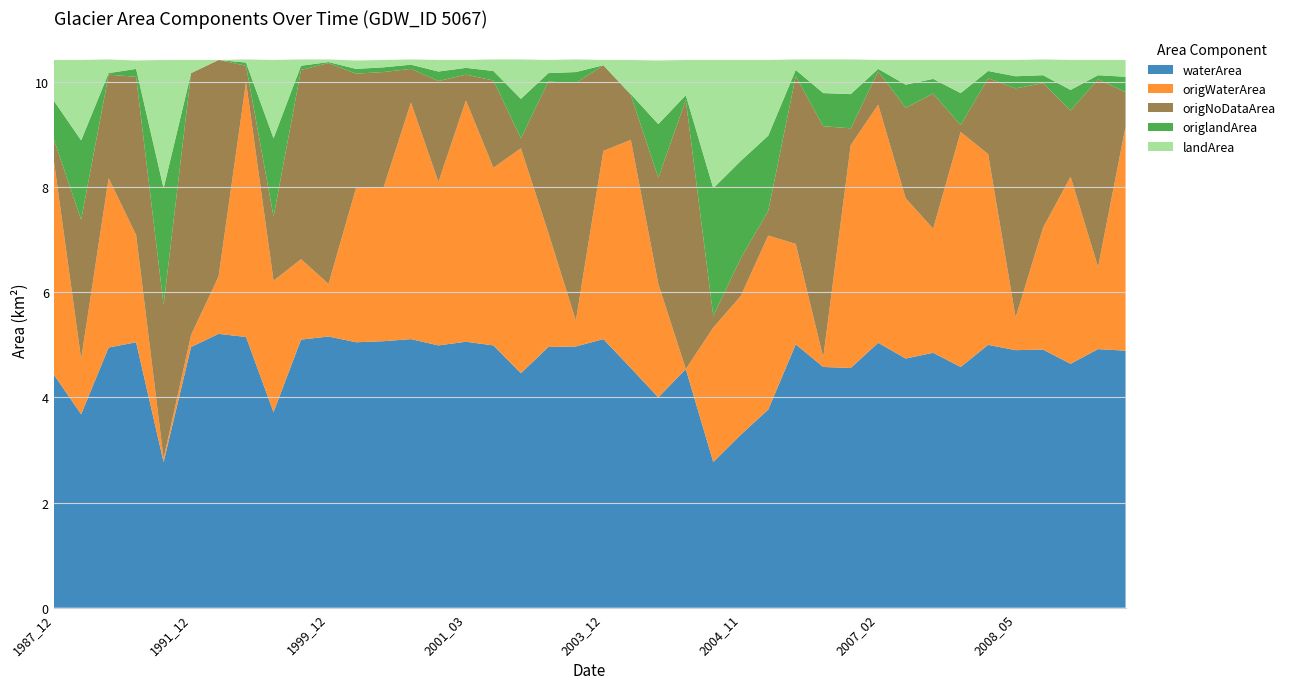

Reading right to left, list all the values displayed in this chart.

waterArea: 4.9	4.9	4.6	4.9	4.9	5.0	4.6	4.8	4.7	5.0	4.6	4.6	5.0	3.8	3.3	2.8	4.5	4.0	4.6	5.1	5.0	5.0	4.5	5.0	5.1	5.0	5.1	5.1	5.0	5.2	5.1	3.7	5.2	5.2	5.0	2.8	5.0	5.0	3.7	4.4
origWaterArea: 4.3	1.6	3.6	2.3	0.6	3.6	4.5	2.4	3.0	4.5	4.2	0.2	1.9	3.3	2.6	2.6	0.0	2.2	4.3	3.6	0.5	2.2	4.3	3.4	4.6	3.1	4.5	2.9	2.9	1.0	1.5	2.5	4.8	1.1	0.2	0.1	2.0	3.2	1.1	4.1
origNoDataArea: 0.7	3.6	1.3	2.8	4.4	1.4	0.1	2.6	1.7	0.6	0.3	4.4	3.2	0.5	0.7	0.2	5.1	2.0	0.8	1.6	4.5	2.9	0.2	1.7	0.5	1.9	0.6	2.2	2.2	4.2	3.6	1.2	0.3	4.1	5.0	2.9	3.0	2.0	2.6	0.4
origlandArea: 0.3	0.1	0.4	0.1	0.2	0.1	0.6	0.3	0.4	0.1	0.7	0.6	0.1	1.4	1.9	2.4	0.1	1.0	0.0	0.0	0.2	0.2	0.8	0.2	0.1	0.2	0.1	0.1	0.1	0.0	0.1	1.5	0.1	0.0	0.0	2.2	0.1	0.0	1.5	0.7
landArea: 0.3	0.3	0.6	0.3	0.3	0.2	0.6	0.4	0.5	0.2	0.7	0.6	0.2	1.4	1.9	2.4	0.7	1.2	0.7	0.1	0.2	0.2	0.8	0.2	0.1	0.2	0.1	0.1	0.2	0.1	0.1	1.5	0.1	0.0	0.2	2.4	0.2	0.3	1.5	0.8